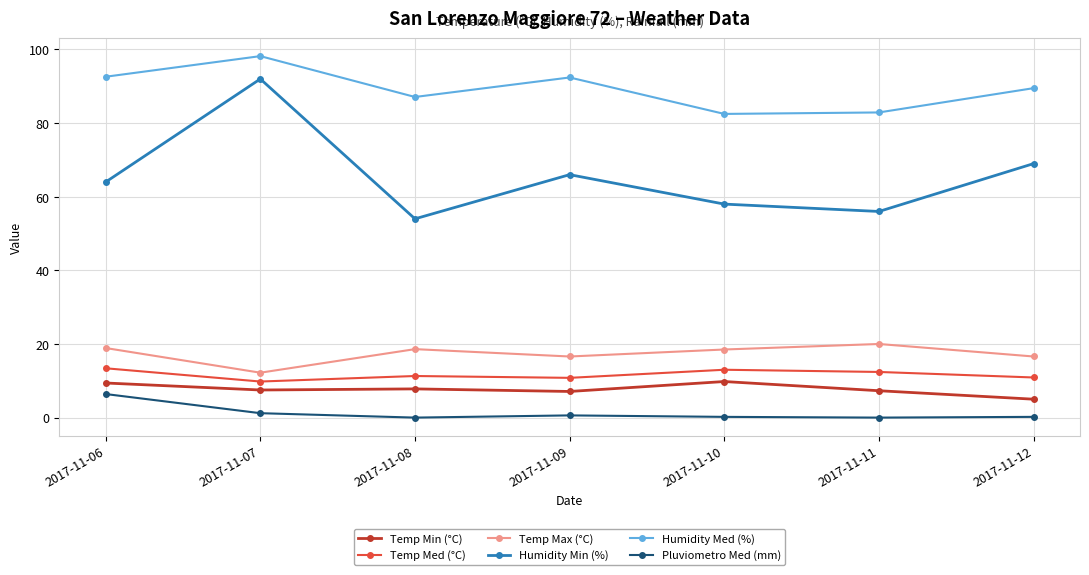

Which series has the widest spread of values?

Humidity Min (%)